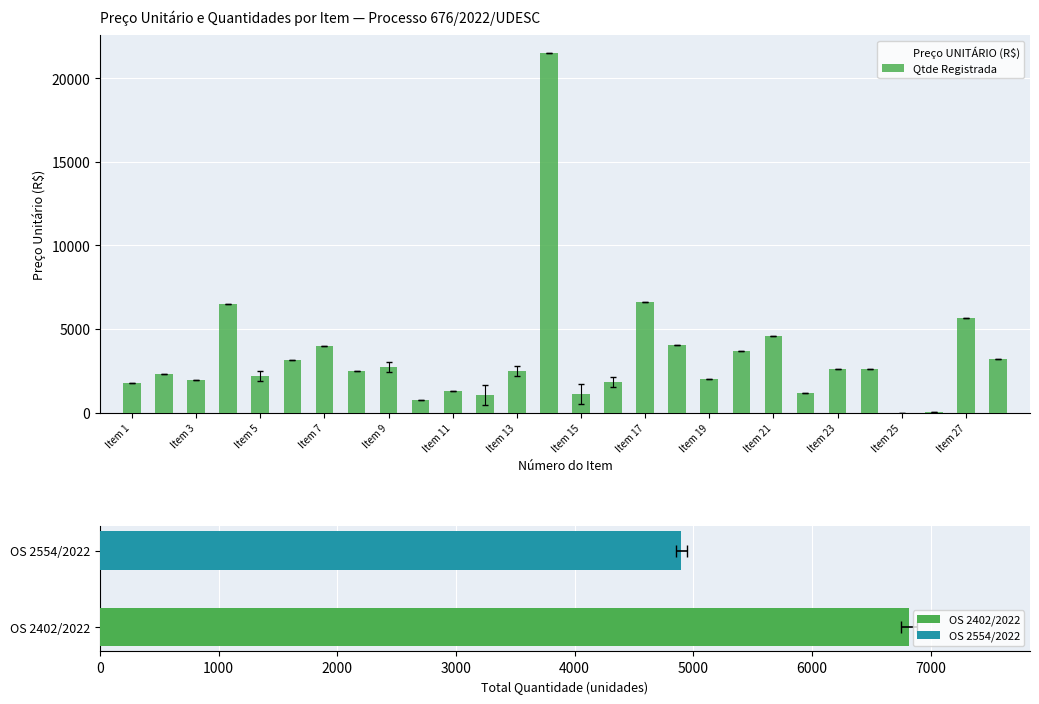

What are all the series names shown in the legend?

Preço UNITÁRIO (R$), Qtde Registrada